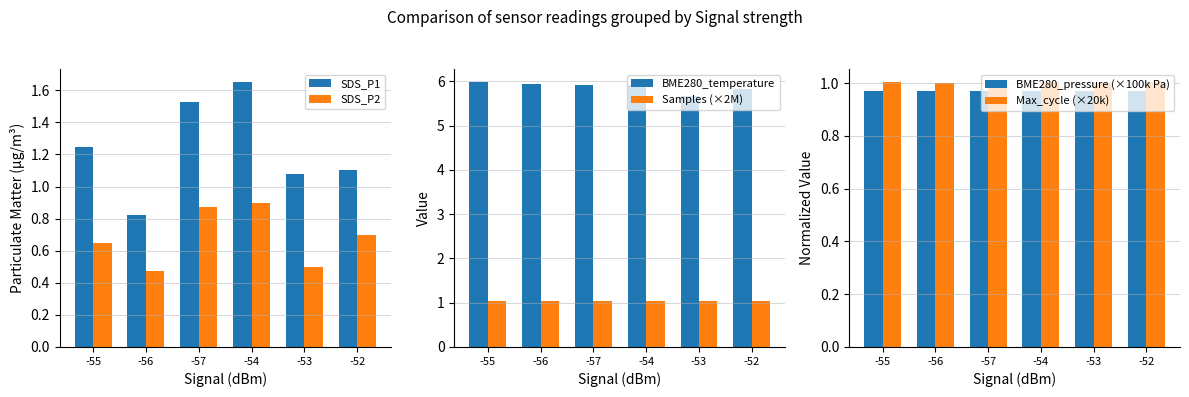

Reading left to right, extract all data points from this chart.

SDS_P1: 1.2	0.8	1.5	1.6	1.1	1.1
SDS_P2: 0.6	0.5	0.9	0.9	0.5	0.7
BME280_temperature: 6.0	5.9	5.9	5.9	5.7	5.8
Samples (×2M): 1.0	1.0	1.0	1.0	1.0	1.0
BME280_pressure (×100k Pa): 1.0	1.0	1.0	1.0	1.0	1.0
Max_cycle (×20k): 1.0	1.0	1.0	1.0	1.0	1.0